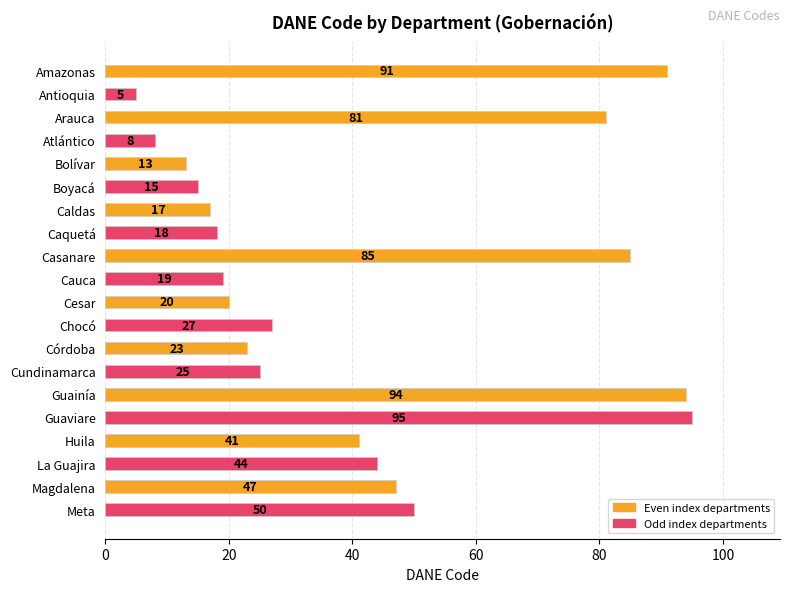

Rank the categories by value from lowest to highest.

Antioquia, Atlántico, Bolívar, Boyacá, Caldas, Caquetá, Cauca, Cesar, Córdoba, Cundinamarca, Chocó, Huila, La Guajira, Magdalena, Meta, Arauca, Casanare, Amazonas, Guainía, Guaviare